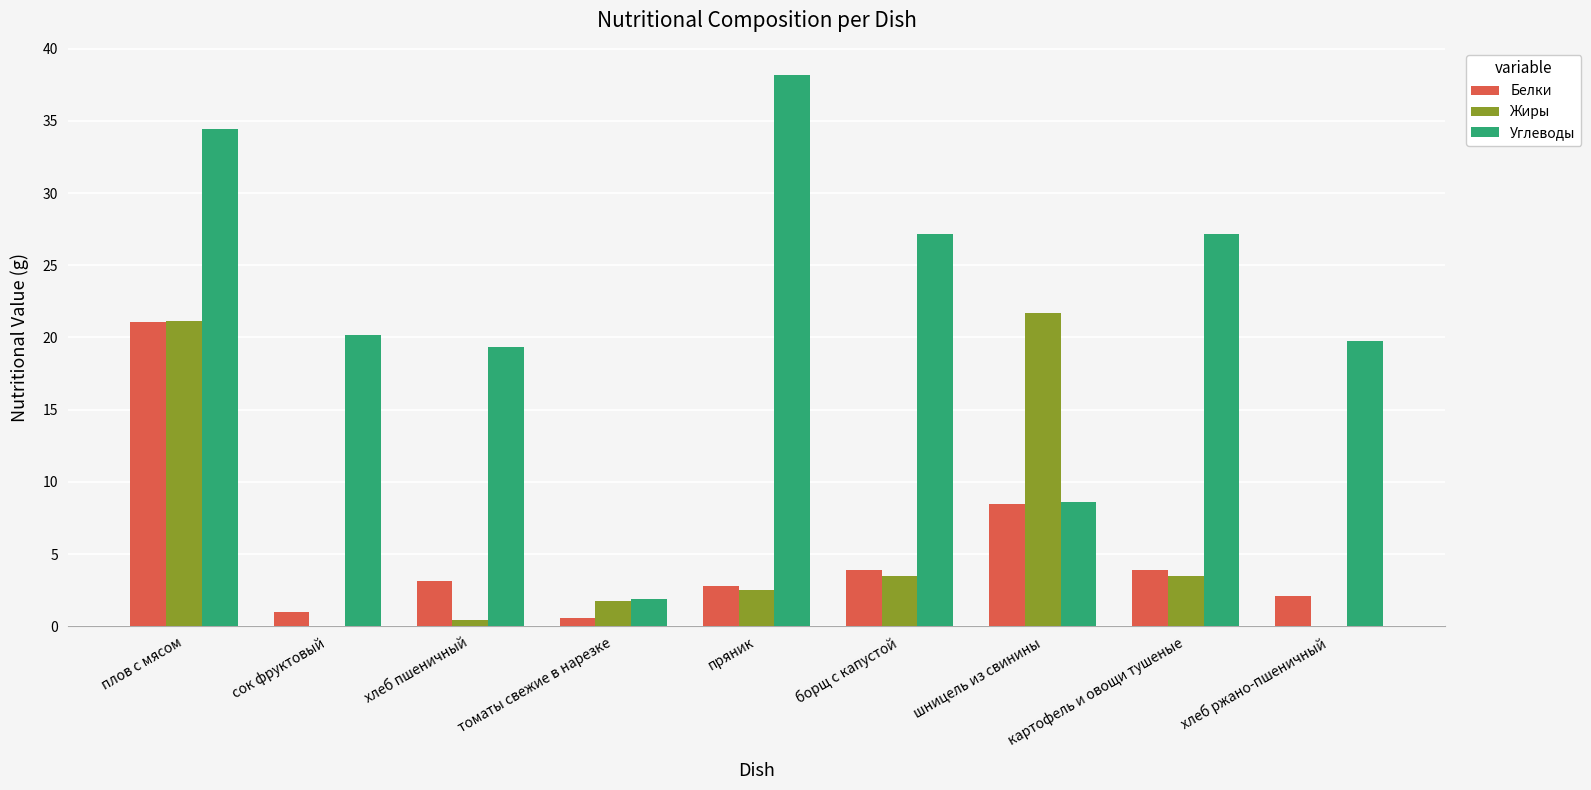

How many groups of bars are there?

9